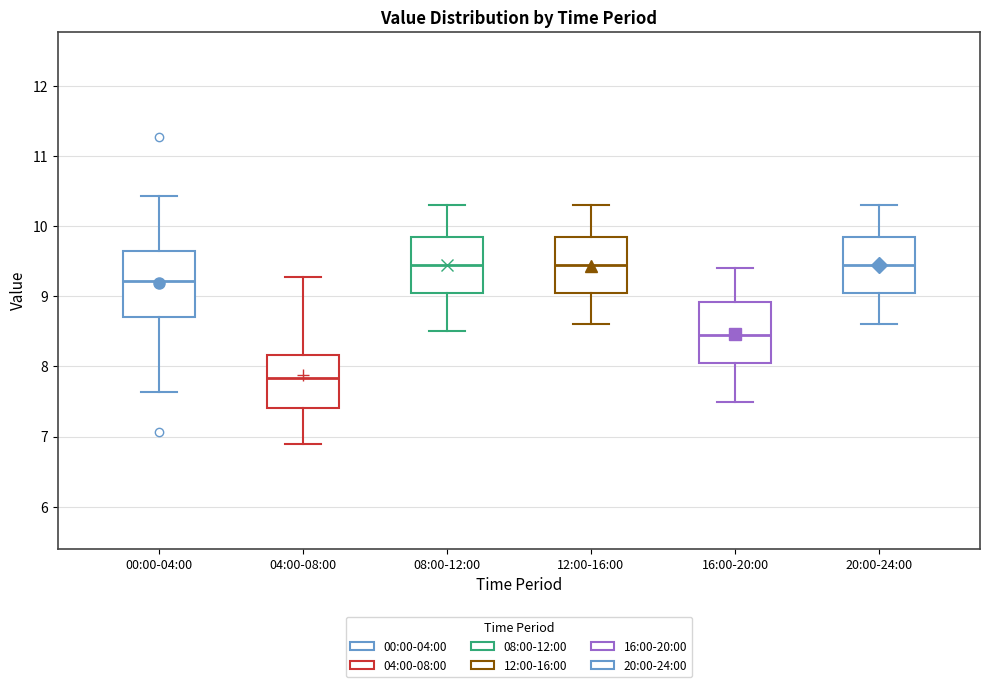

Reading left to right, read every box against the y-axis: the position of its median line, the range the box covers, and the ends of its whiskers. The values are not printed on the chart, so give them approximately, as read against the axis.

00:00-04:00: median 9.2, box 8.7 to 9.6, whiskers 7.6 to 10.4
04:00-08:00: median 7.8, box 7.4 to 8.2, whiskers 6.9 to 9.3
08:00-12:00: median 9.5, box 9.1 to 9.9, whiskers 8.5 to 10.3
12:00-16:00: median 9.5, box 9.1 to 9.9, whiskers 8.6 to 10.3
16:00-20:00: median 8.5, box 8.1 to 8.9, whiskers 7.5 to 9.4
20:00-24:00: median 9.5, box 9.1 to 9.9, whiskers 8.6 to 10.3